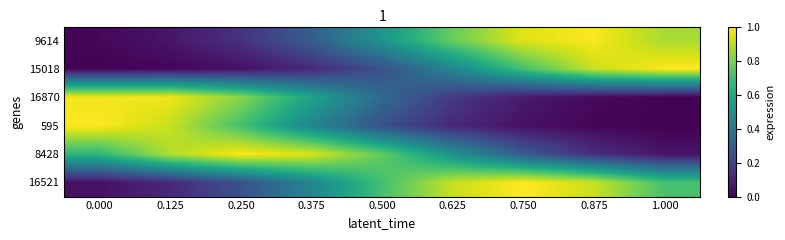

Reading left to right, extract all data points from this chart.

9614: 0.000=0.0	0.125=0.1	0.250=0.1	0.375=0.3	0.500=0.5	0.625=0.8	0.750=1.0	0.875=1.0	1.000=0.9
15018: 0.000=0.0	0.125=0.0	0.250=0.0	0.375=0.1	0.500=0.2	0.625=0.5	0.750=0.7	0.875=0.9	1.000=1.0
16870: 0.000=1.0	0.125=1.0	0.250=0.8	0.375=0.6	0.500=0.3	0.625=0.2	0.750=0.1	0.875=0.0	1.000=0.0
595: 0.000=1.0	0.125=0.9	0.250=0.7	0.375=0.5	0.500=0.2	0.625=0.1	0.750=0.0	0.875=0.0	1.000=0.0
8428: 0.000=0.7	0.125=0.9	0.250=1.0	0.375=0.9	0.500=0.8	0.625=0.5	0.750=0.3	0.875=0.1	1.000=0.1
16521: 0.000=0.0	0.125=0.1	0.250=0.2	0.375=0.5	0.500=0.7	0.625=0.9	0.750=1.0	0.875=0.9	1.000=0.7